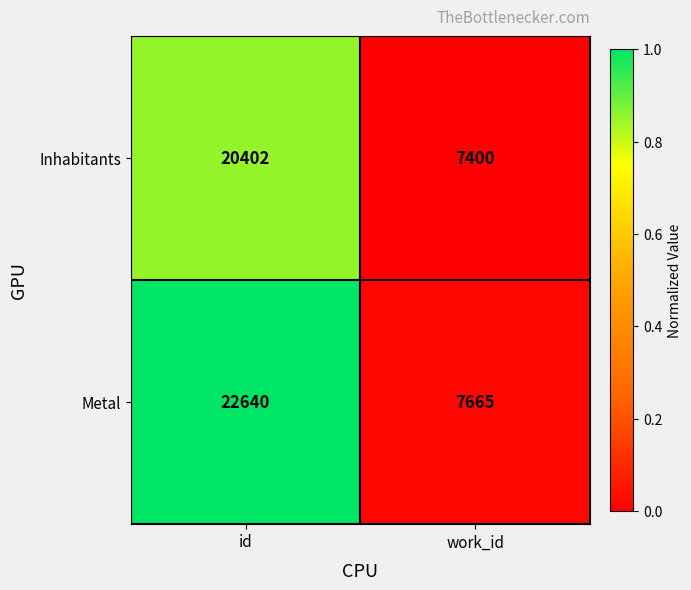

What is the spread (max minus min) of values at id?

2238